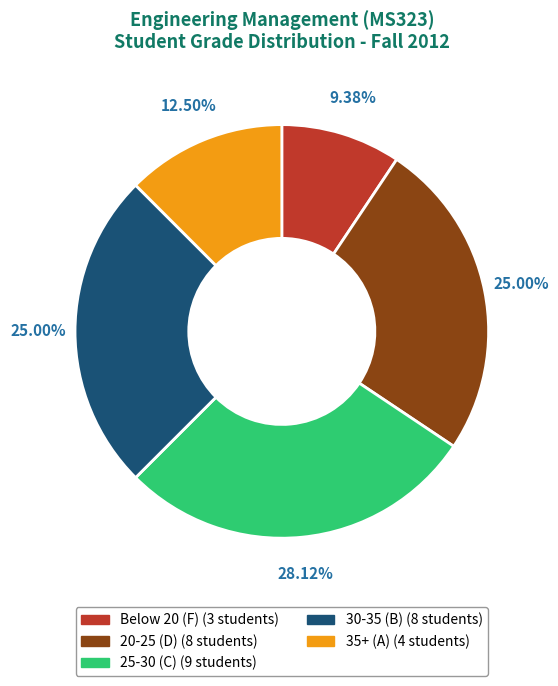

Does any single category account for the majority?

No